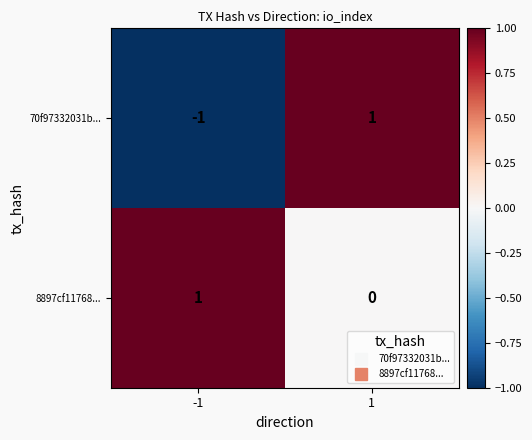

How many values in 70f97332031b... are below zero?

1